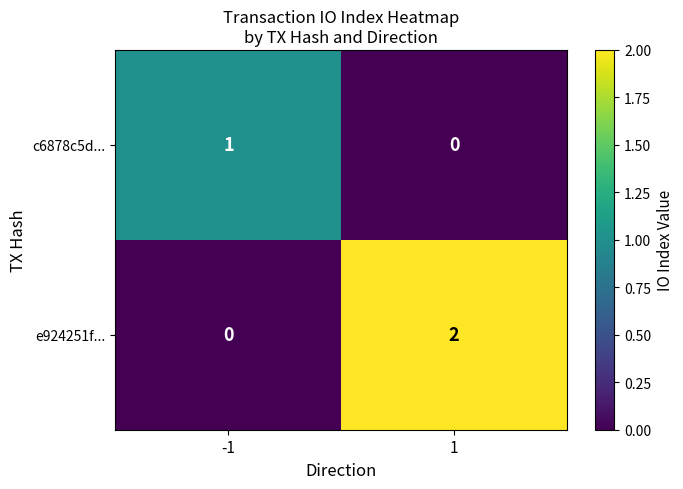

Which series has the largest total across all categories?

e924251f...